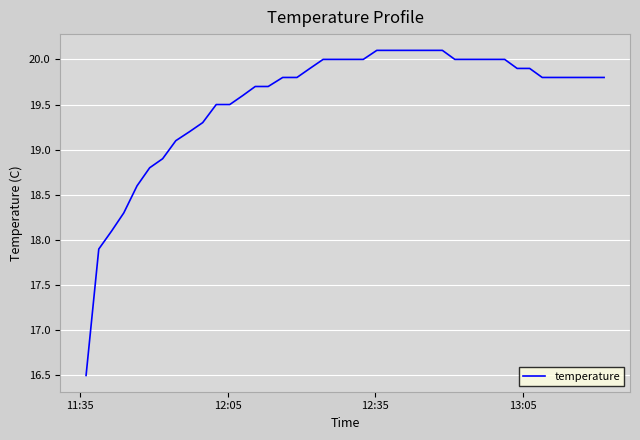

What is the minimum value shown in the chart?

16.5